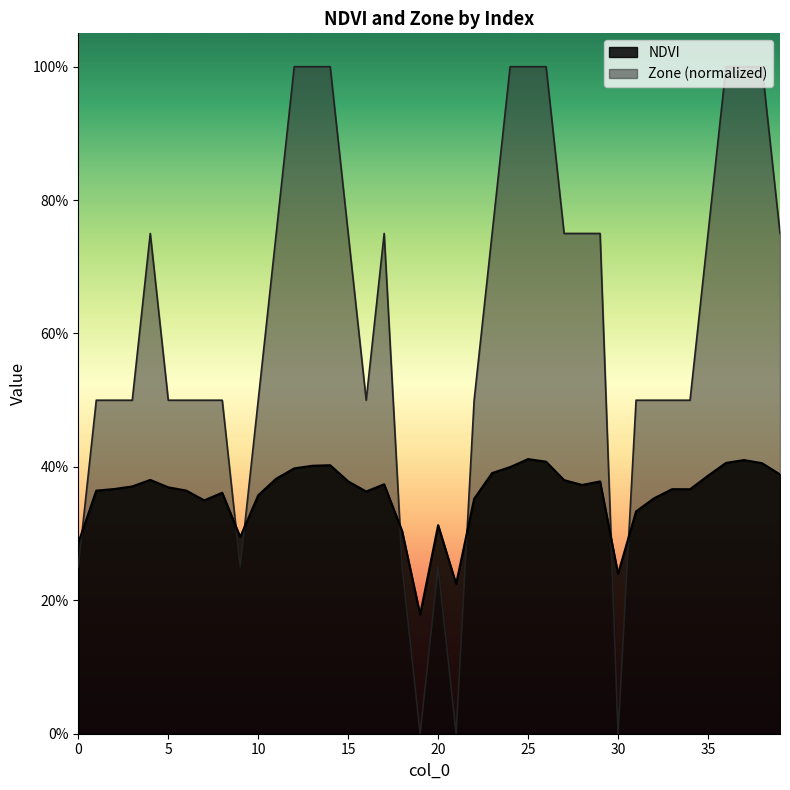

How many NDVI values are between 0 and 1?

40